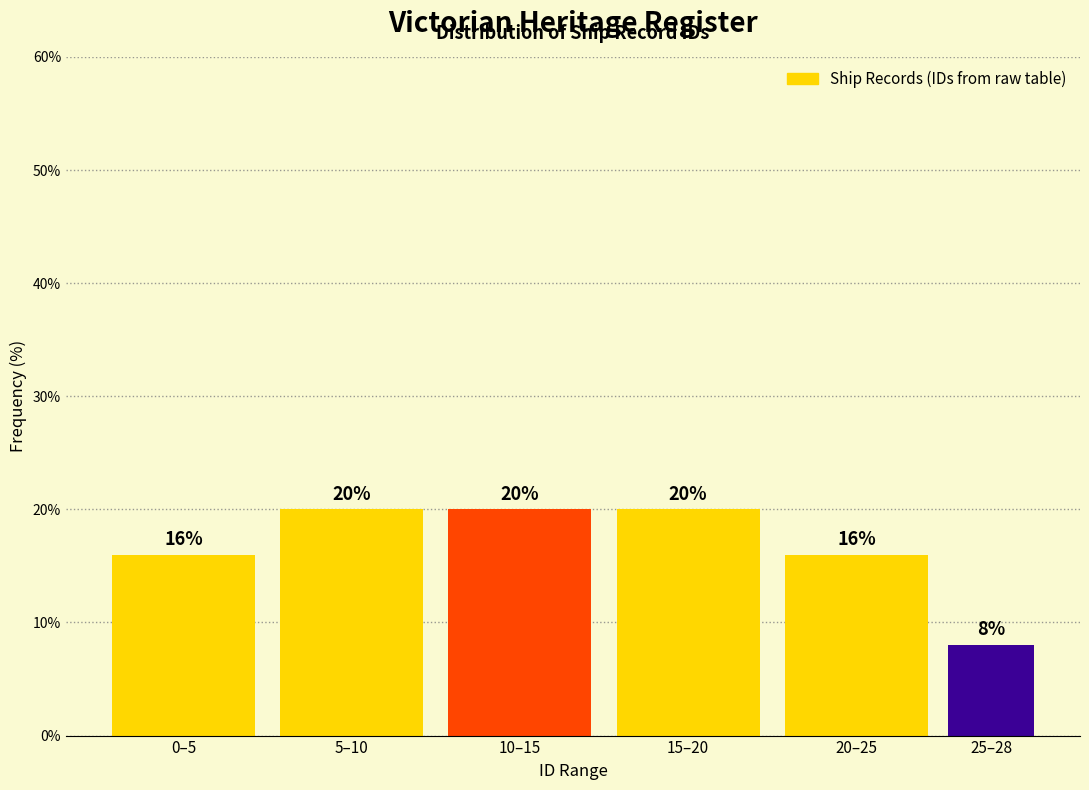

Reading left to right, list all the values displayed in this chart.

0–5=16	5–10=20	10–15=20	15–20=20	20–25=16	25–28=8